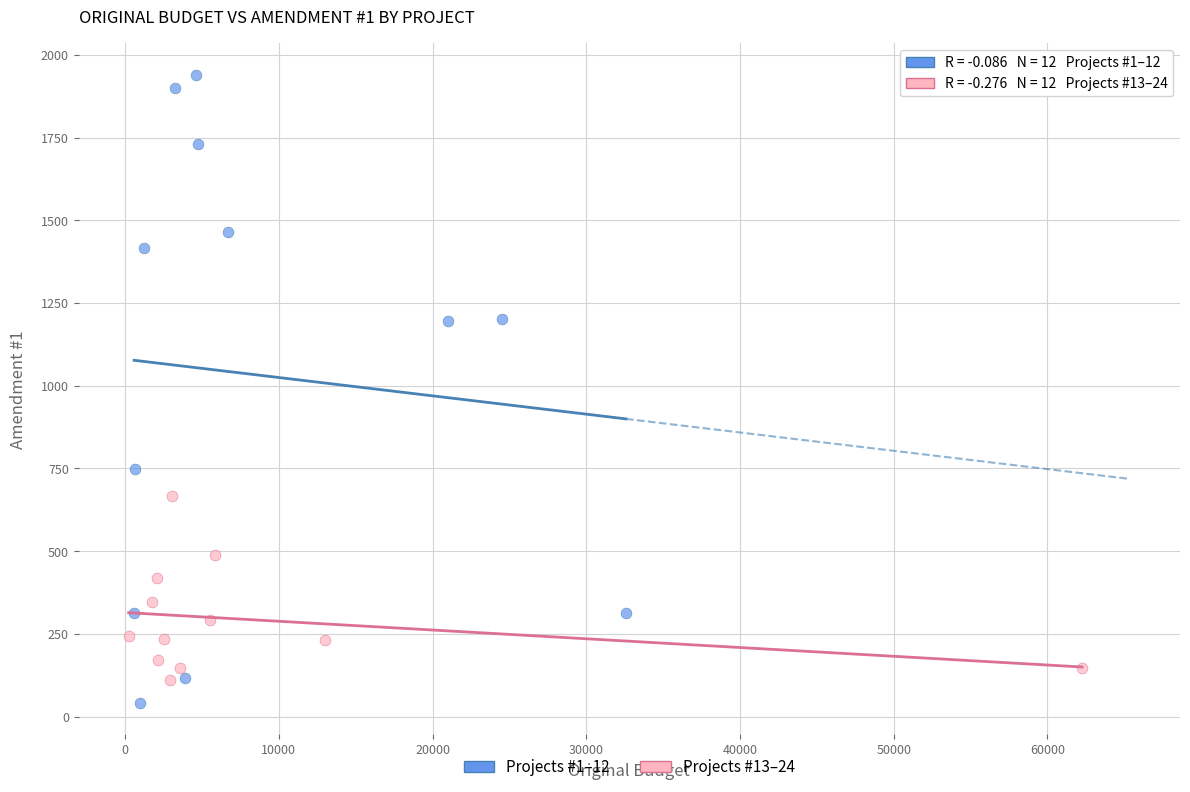

Which series contains the highest Y value?

Projects #1–12